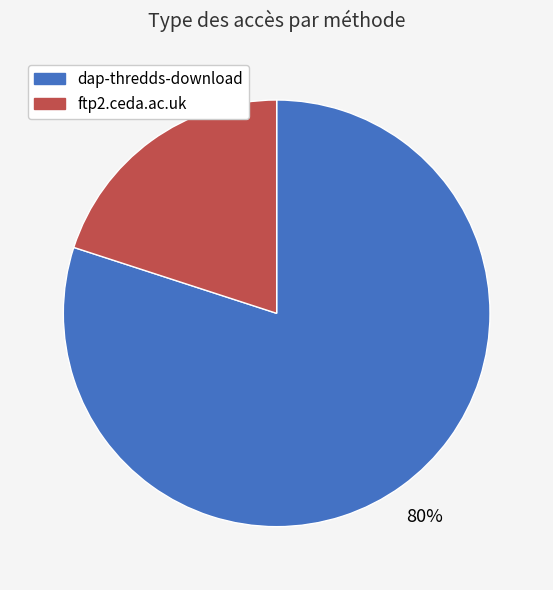

To the nearest percent, what is the difference between the largest and smallest slice percentages?

60%